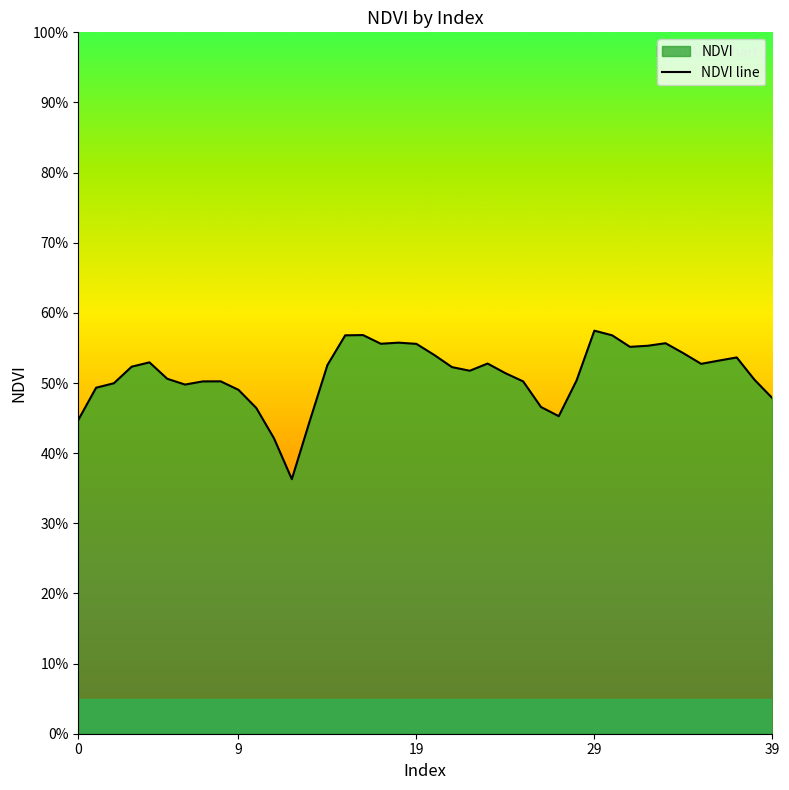

The value at 8 is 0.8. True or false?

False